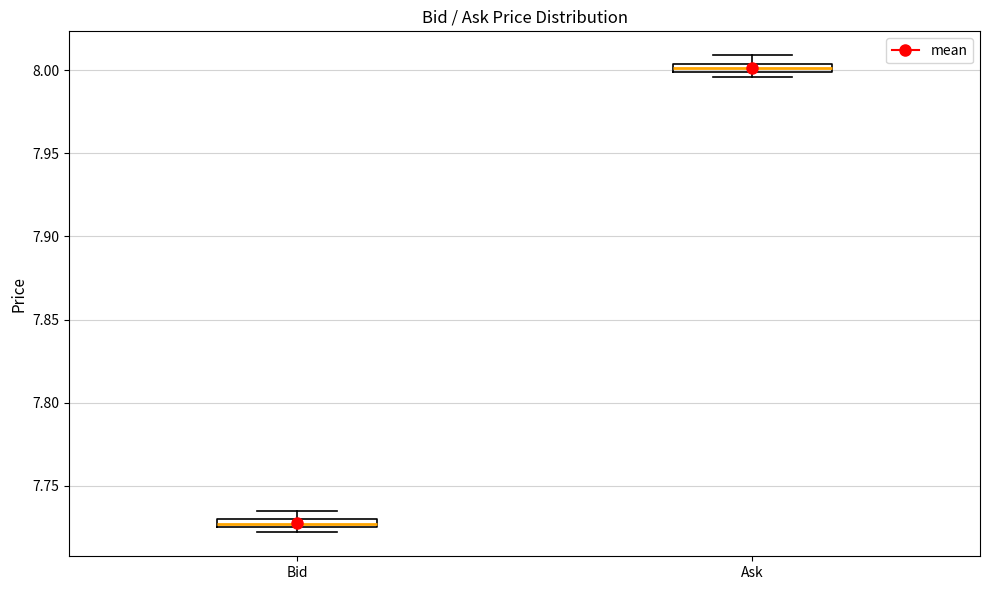

Where is the upper edge of the box for Bid on the y-axis? The values are not printed on the chart, so give them approximately, as read against the axis.

7.730